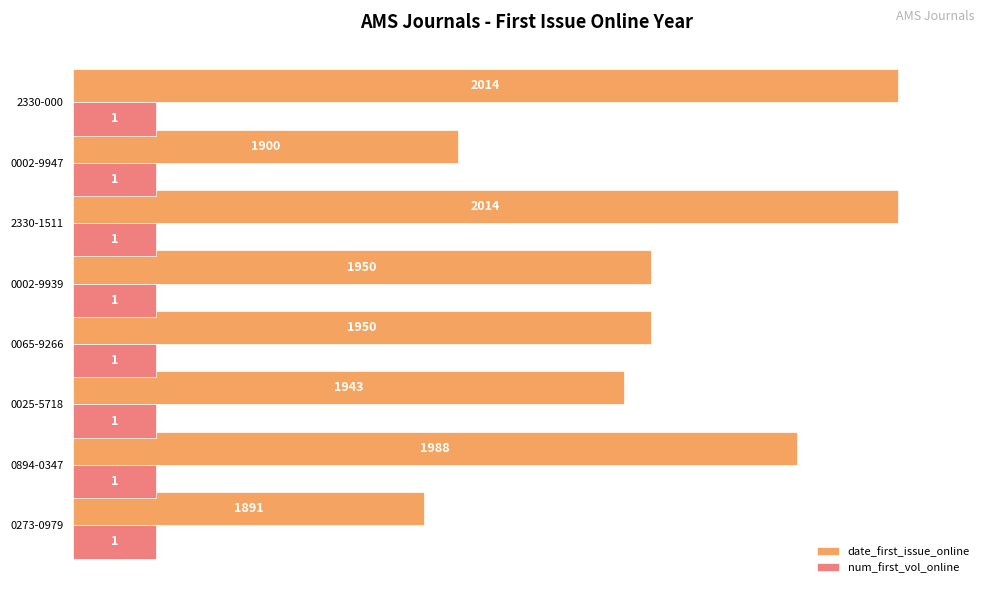

What are all the series names shown in the legend?

date_first_issue_online, num_first_vol_online